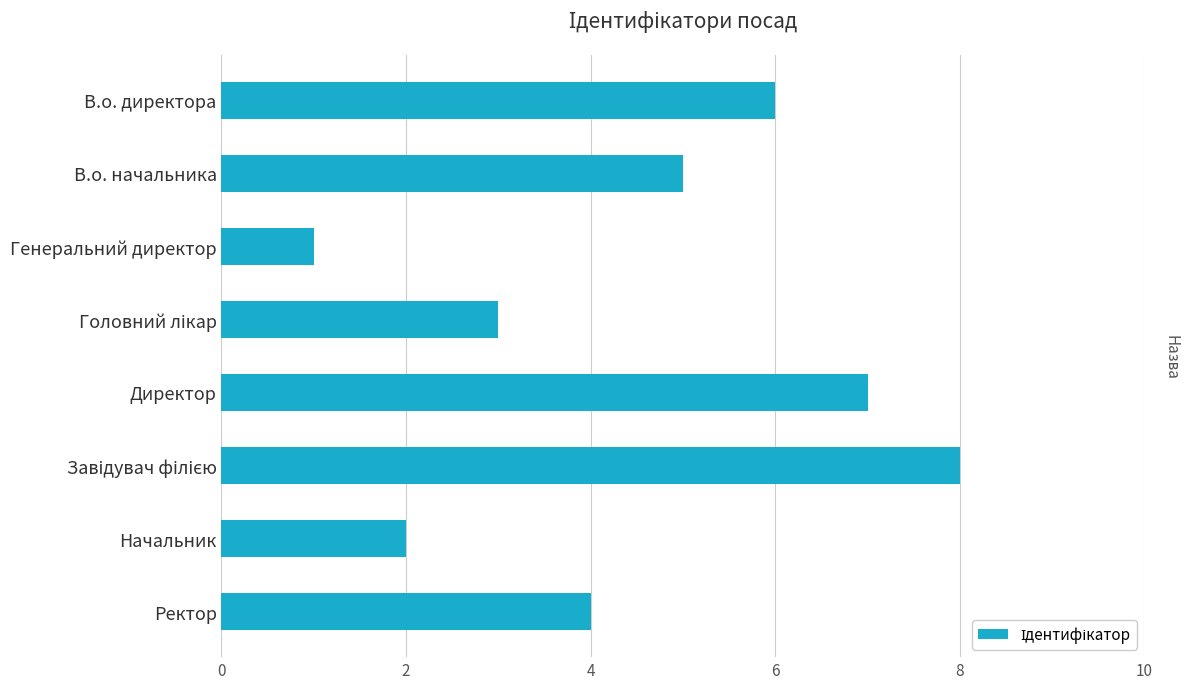

What is the greatest value displayed?

8